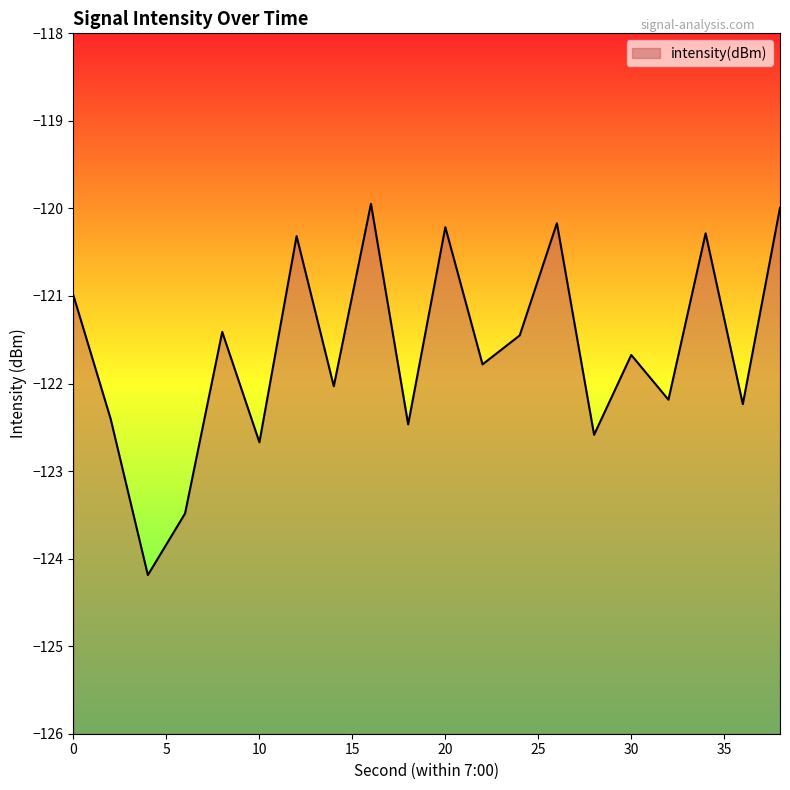

At which label is the value closest to -122?

14